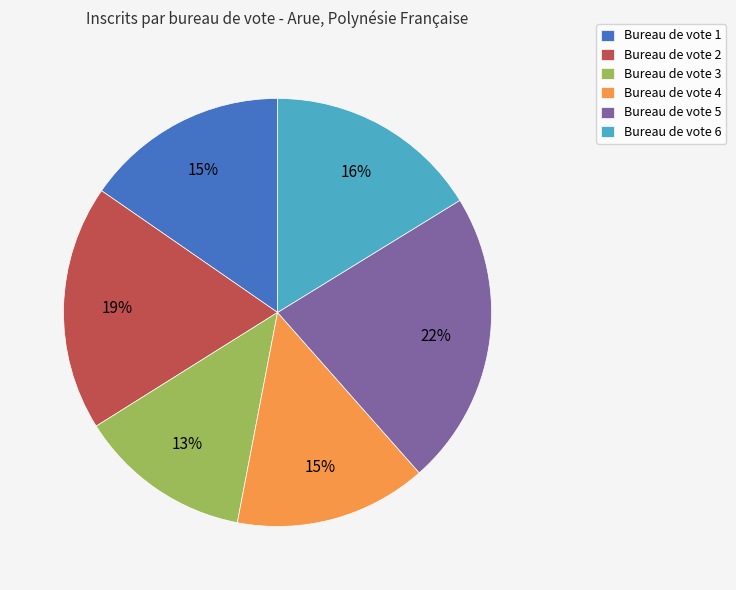

Is there a majority slice in this chart?

No